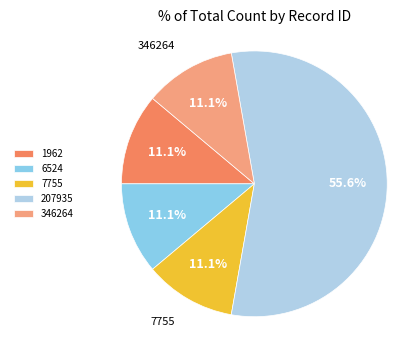

Does any single category account for the majority?

Yes